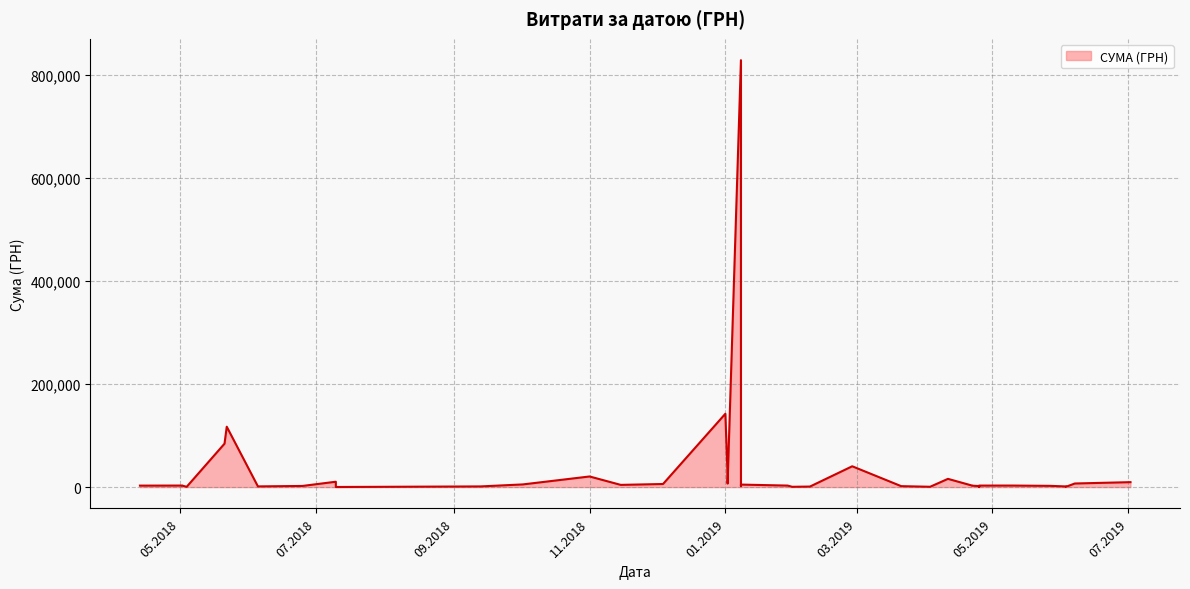

Is it true that the value at 04.05.2018 is 1017.9?

False